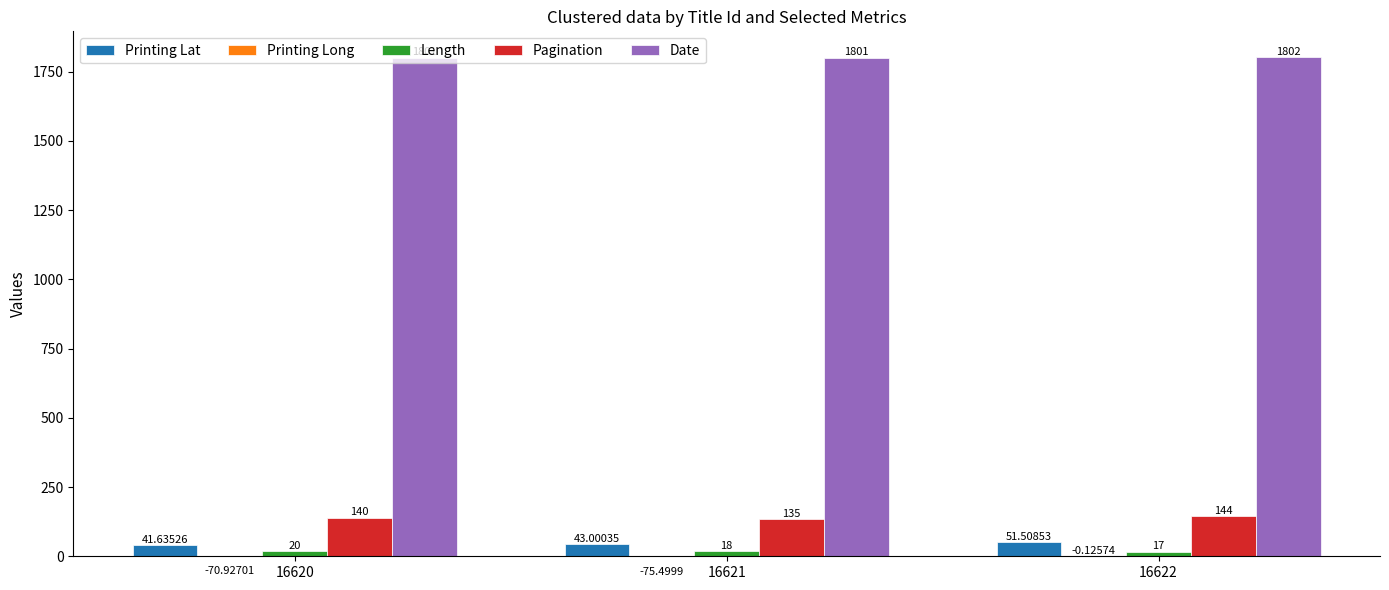

What is the sum of all Pagination values?

419.0